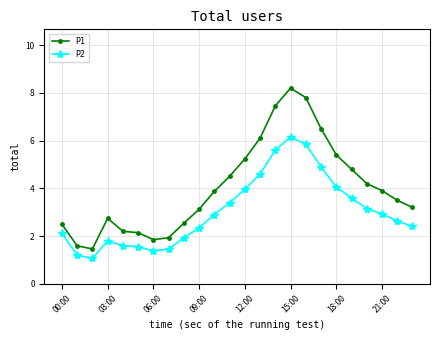

True or false: P2 and P1 cross at least once.

False